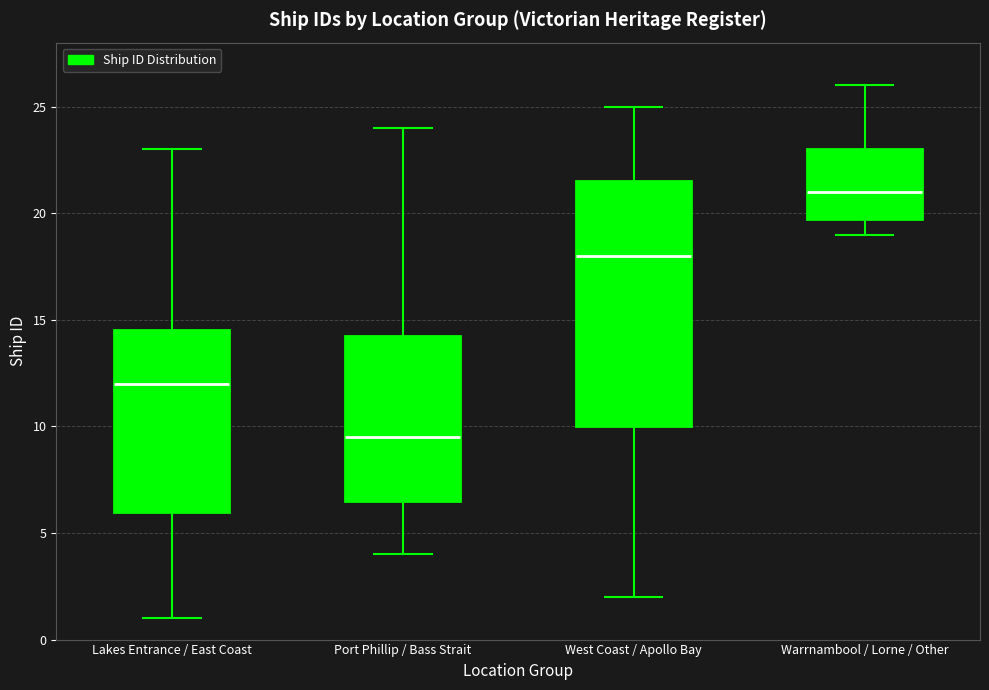

Reading left to right, read every box against the y-axis: the position of its median line, the range the box covers, and the ends of its whiskers. The values are not printed on the chart, so give them approximately, as read against the axis.

Lakes Entrance / East Coast: median 12.0, box 6.0 to 14.5, whiskers 1.0 to 23.0
Port Phillip / Bass Strait: median 9.5, box 6.5 to 14.5, whiskers 4.0 to 24.0
West Coast / Apollo Bay: median 18.0, box 10.0 to 21.5, whiskers 2.0 to 25.0
Warrnambool / Lorne / Other: median 21.0, box 20.0 to 23.0, whiskers 19.0 to 26.0